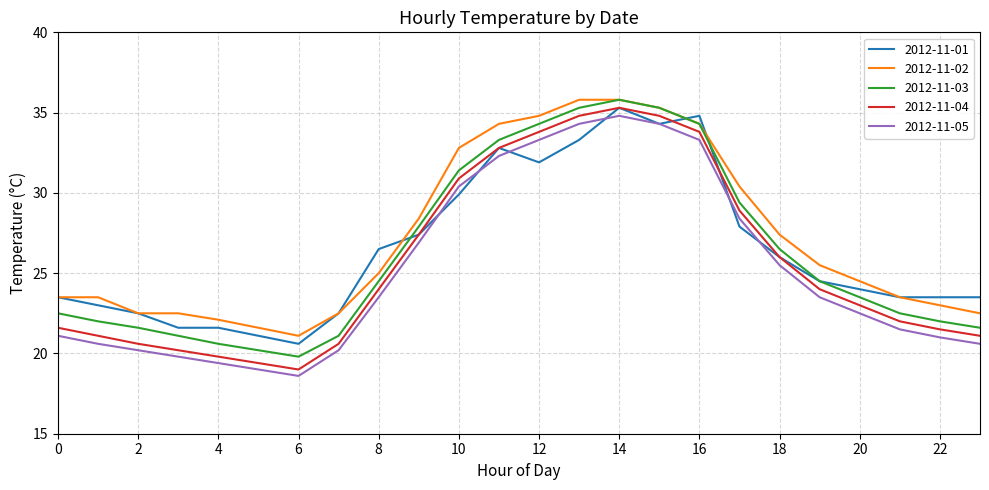

True or false: 2012-11-02 and 2012-11-04 cross at least once.

False